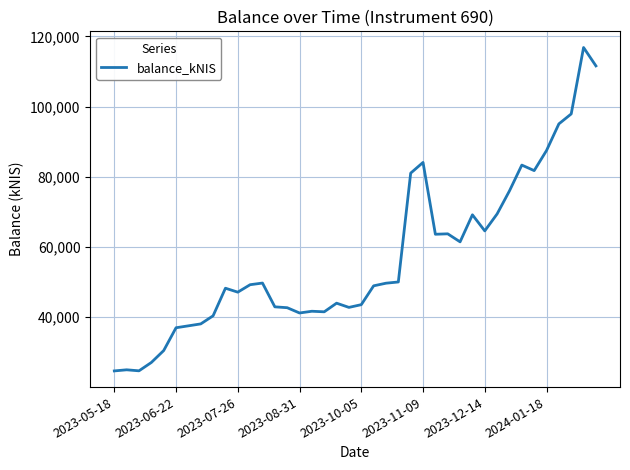

What is the smallest value displayed?

24660.9